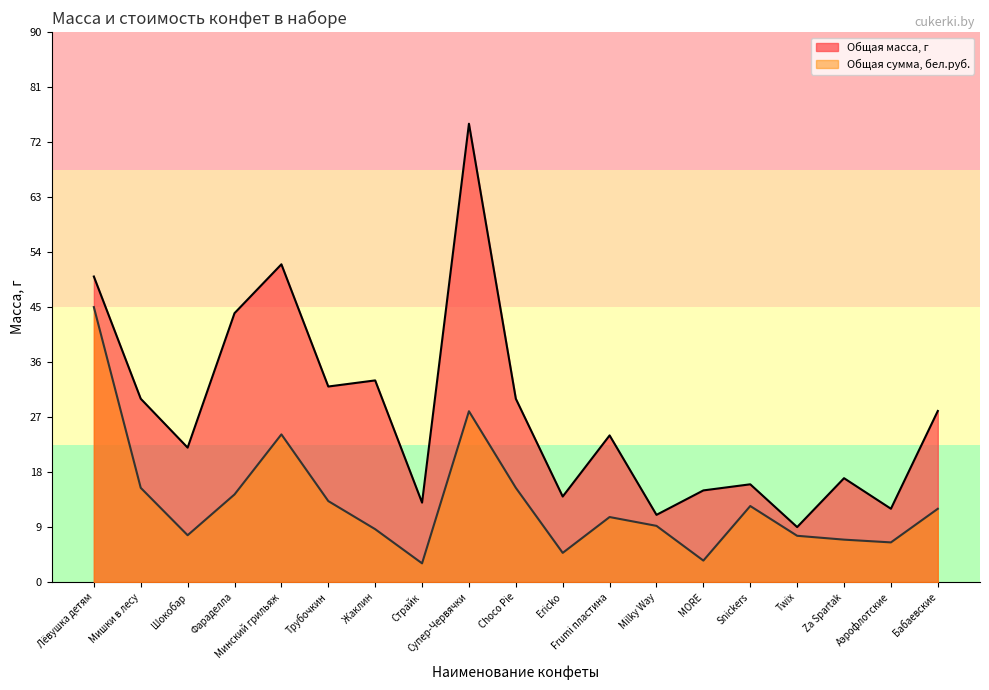

What is the smallest value displayed?

3.1